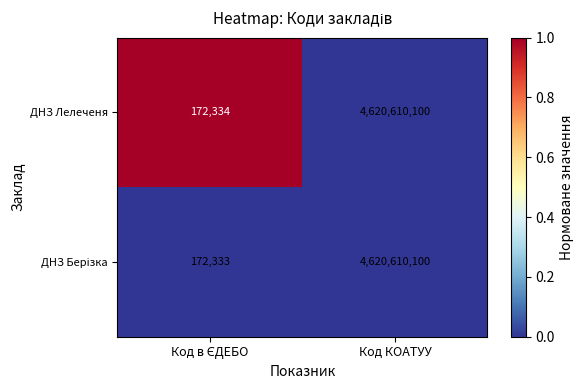

What is the lowest value of the ДНЗ Лелеченя series?

172334